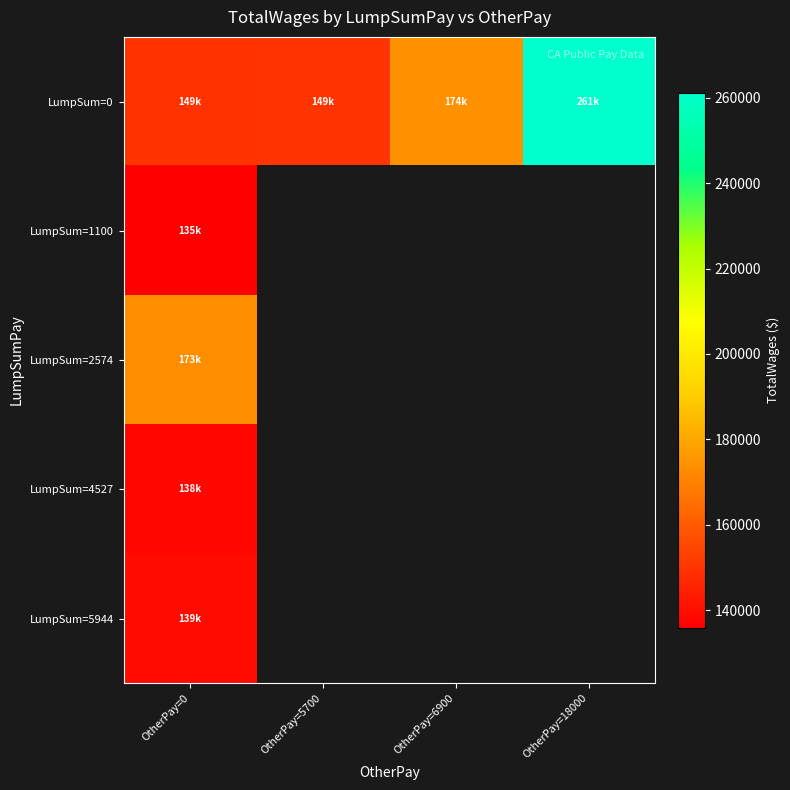

Which series changed the most between OtherPay=5700 and OtherPay=18000?

LumpSum=0